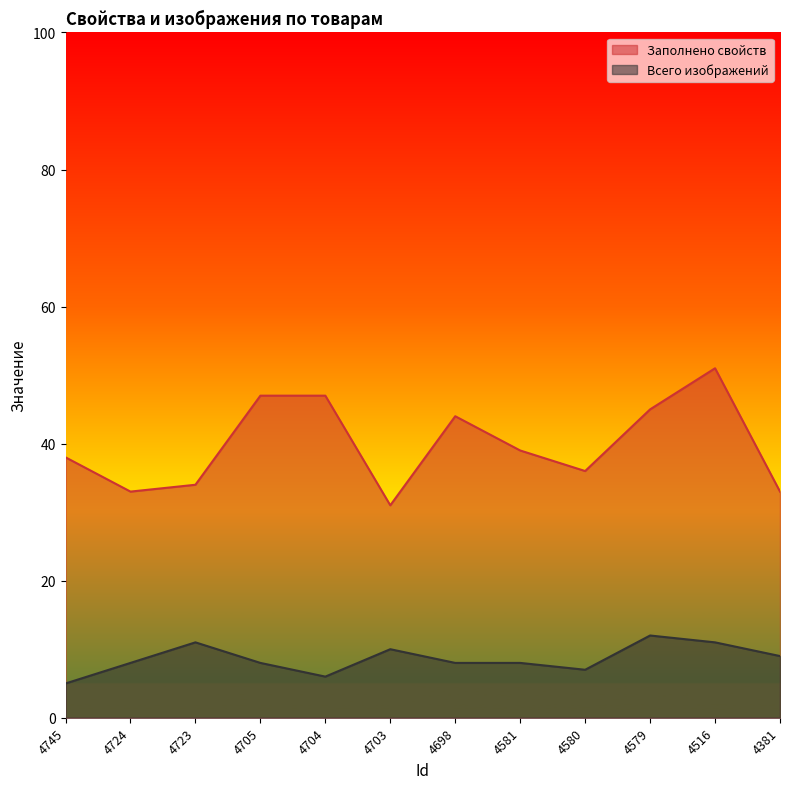

What is the difference between the maximum and second lowest values in the Всего изображений series?

6